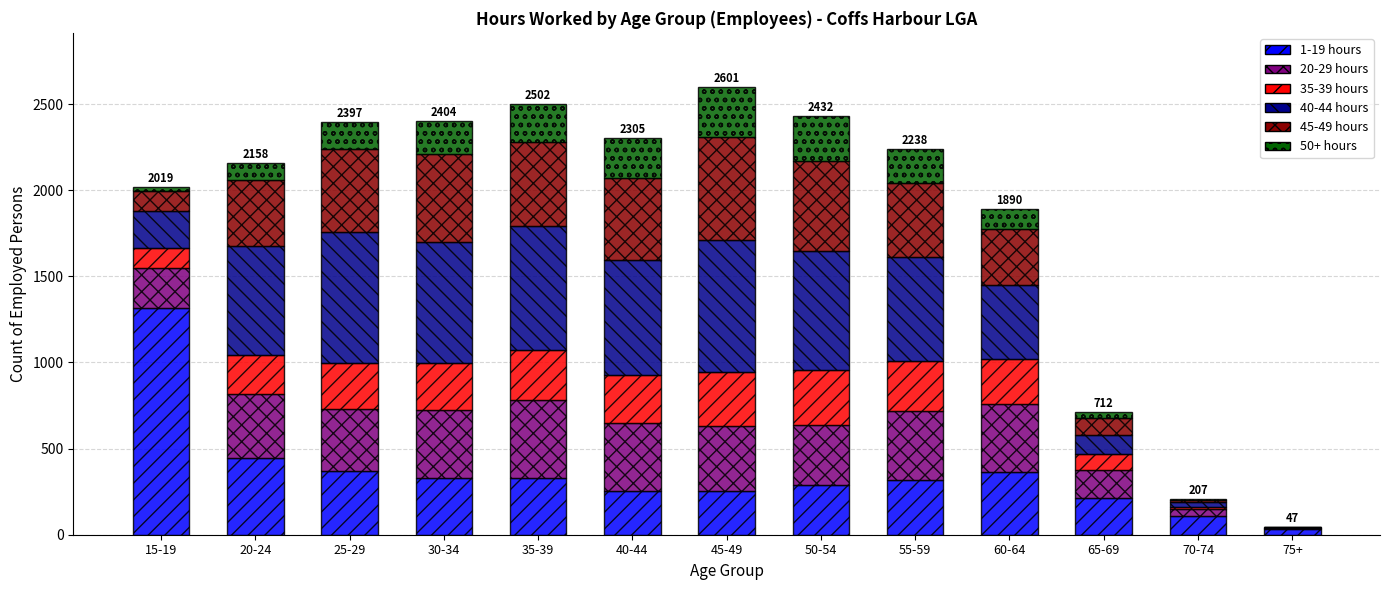

At which label does 1-19 hours reach its peak?

15-19